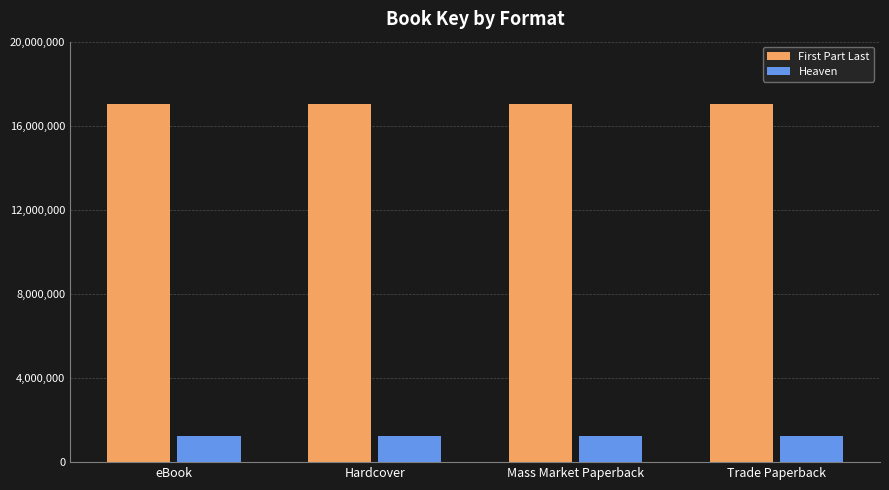

Reading left to right, extract all data points from this chart.

First Part Last: eBook=17032280	Hardcover=17032280	Mass Market Paperback=17032280	Trade Paperback=17032280
Heaven: eBook=1263933	Hardcover=1263933	Mass Market Paperback=1263933	Trade Paperback=1263933